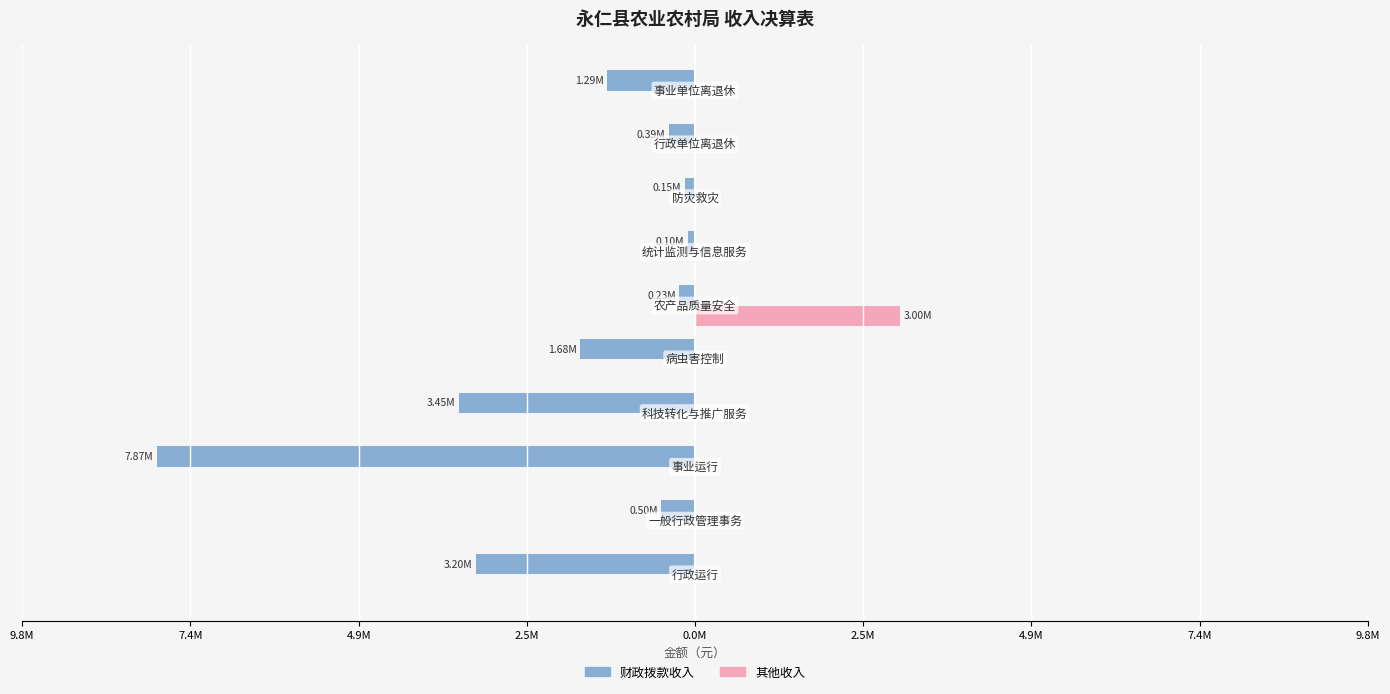

Reading right to left, transcribe all the data shown in this chart.

财政拨款收入: -1288249.3	-386844.6	-150800.0	-105000.0	-231120.0	-1680000.0	-3454200.0	-7871478.1	-498200.0	-3202251.0
其他收入: 0.0	0.0	0.0	0.0	3000000.0	0.0	0.0	0.0	0.0	0.0